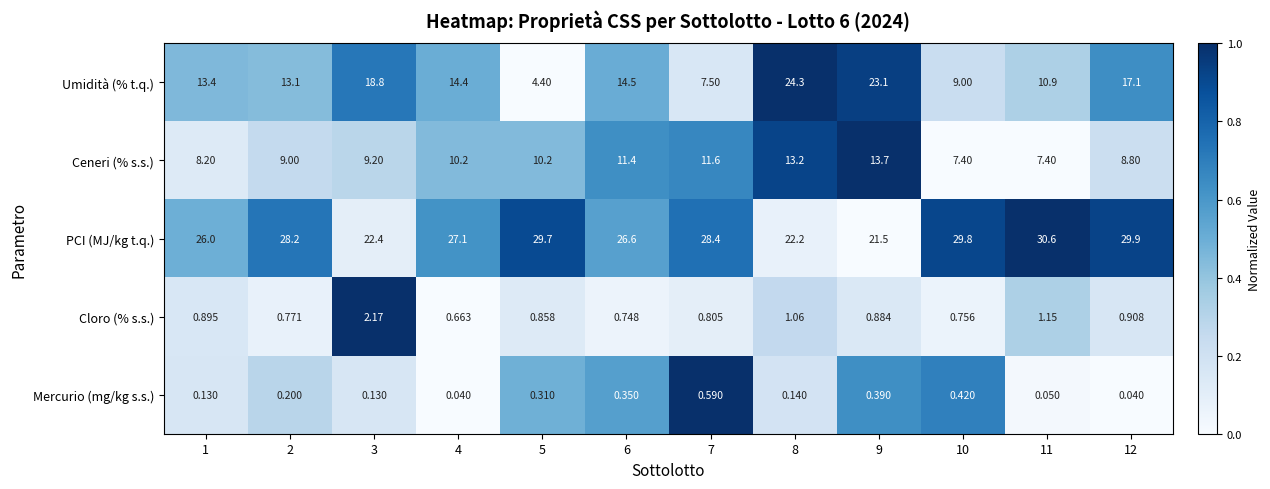

At 9, list the series in order from smallest to largest.

Mercurio (mg/kg s.s.), Cloro (% s.s.), Ceneri (% s.s.), PCI (MJ/kg t.q.), Umidità (% t.q.)